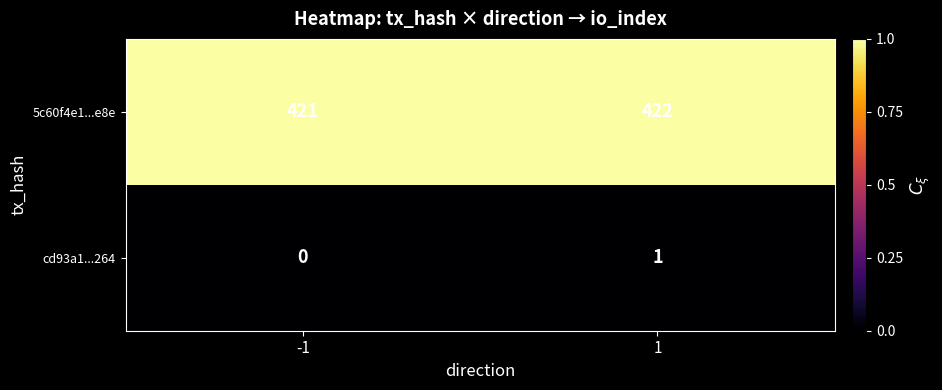

What is the difference between the highest and lowest values at 1?

421